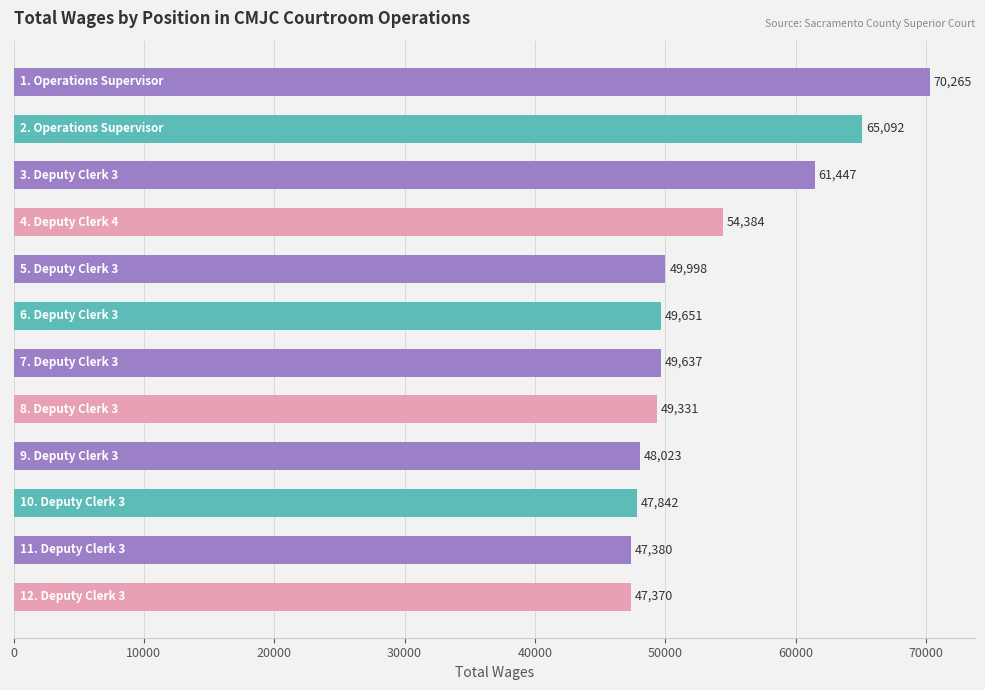

What is the sum of all values?

640420